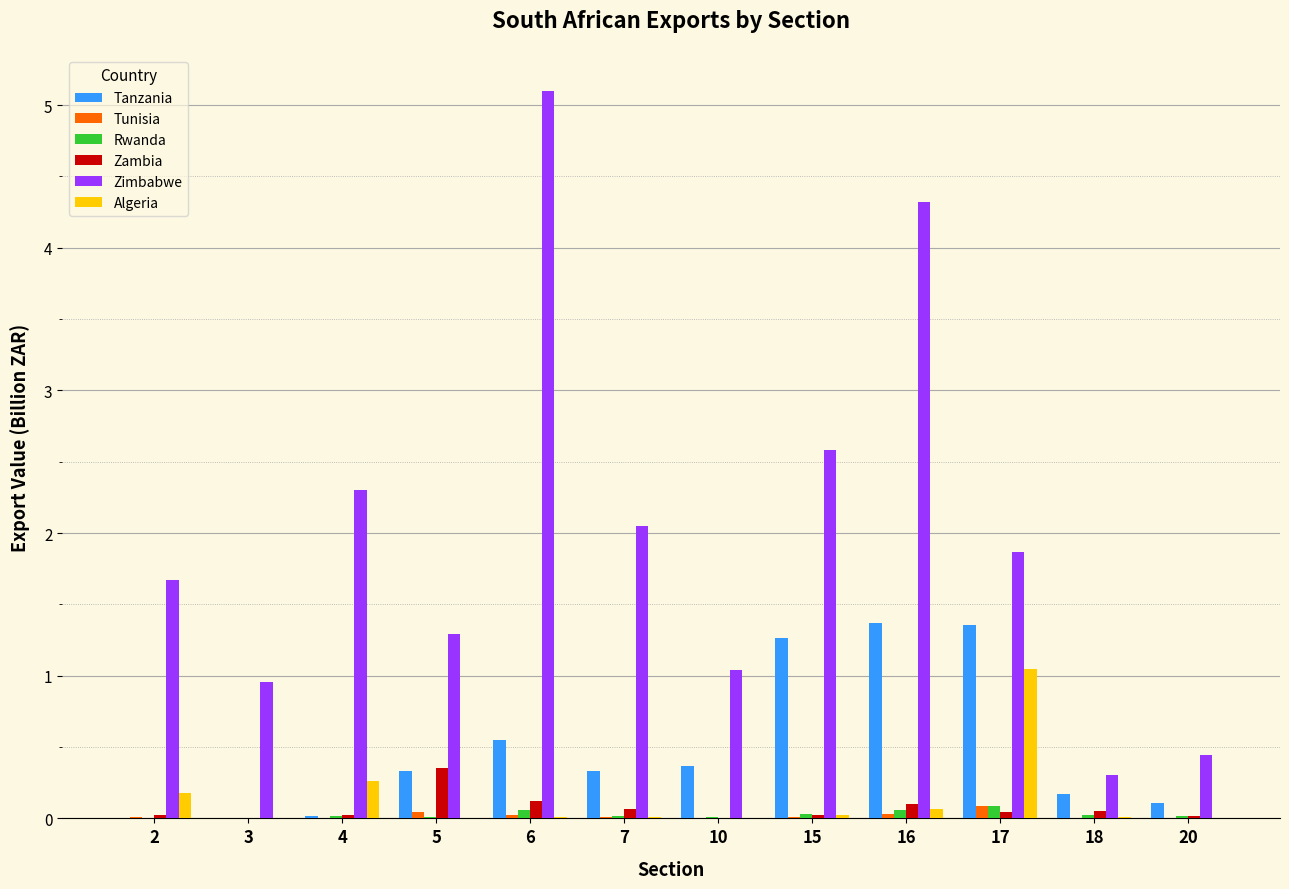

Is it true that Algeria equals 0.3 at 4?

True